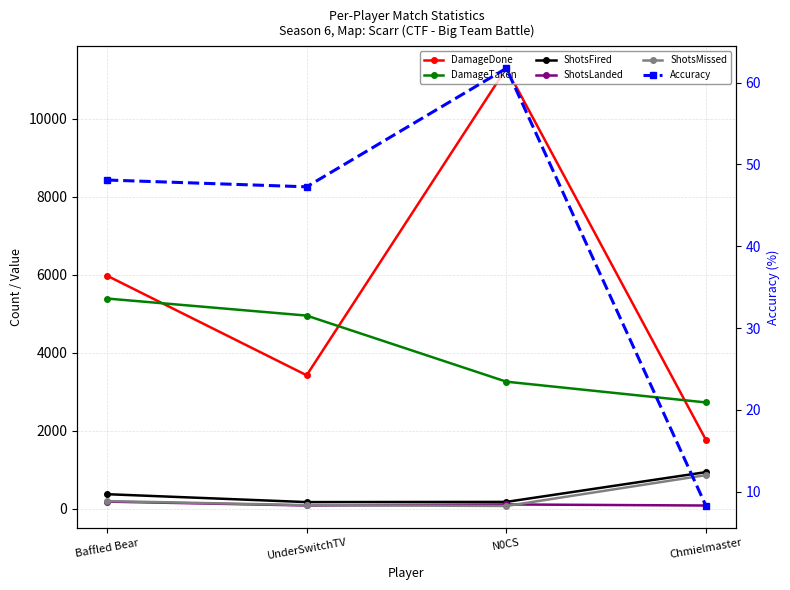

What is the average value of the DamageTaken series?

4080.8